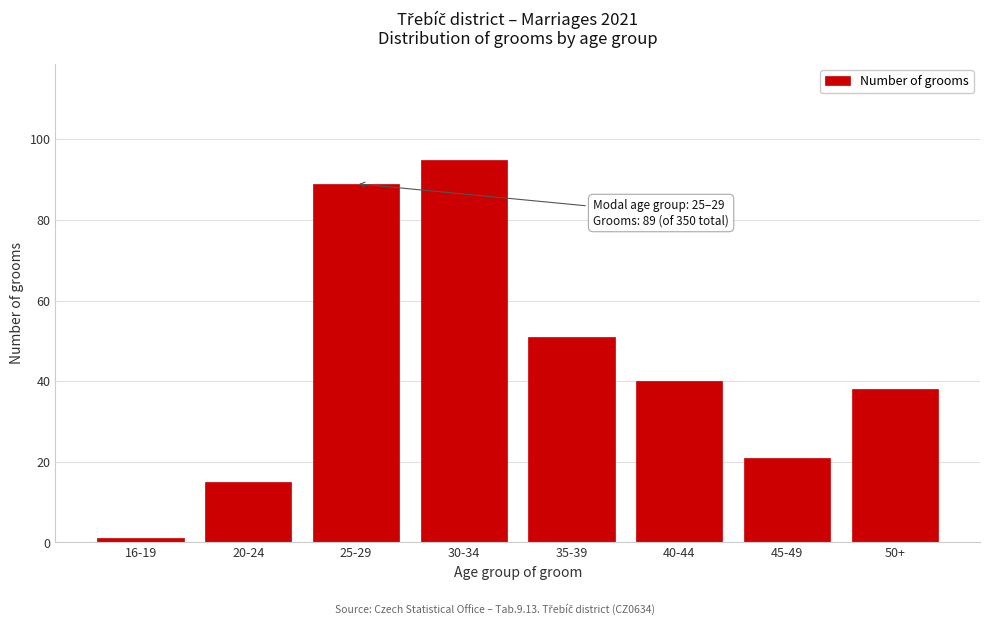

Reading left to right, extract all data points from this chart.

16-19=1	20-24=15	25-29=89	30-34=95	35-39=51	40-44=40	45-49=21	50+=38